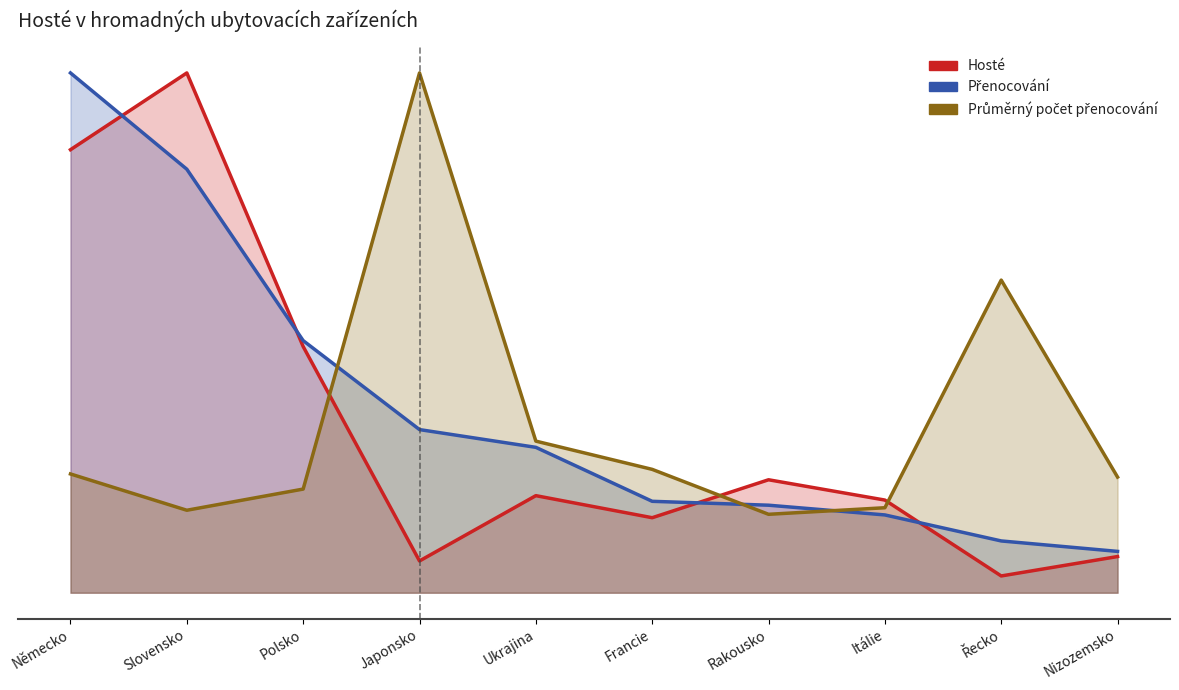

What is the label of the 3rd point from the right?

Itálie